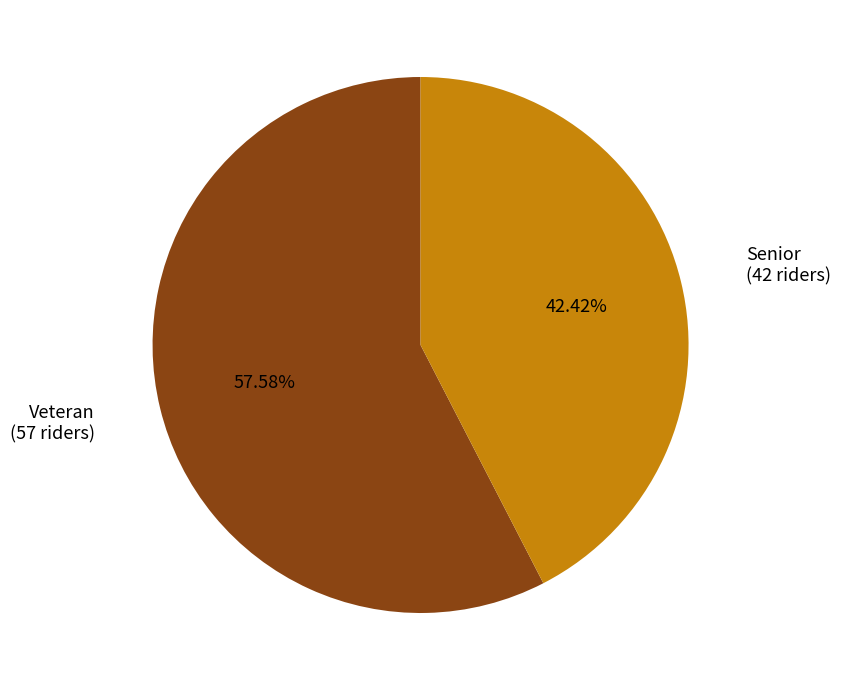

Which slice represents more than half of the pie?

Veteran (57 riders)